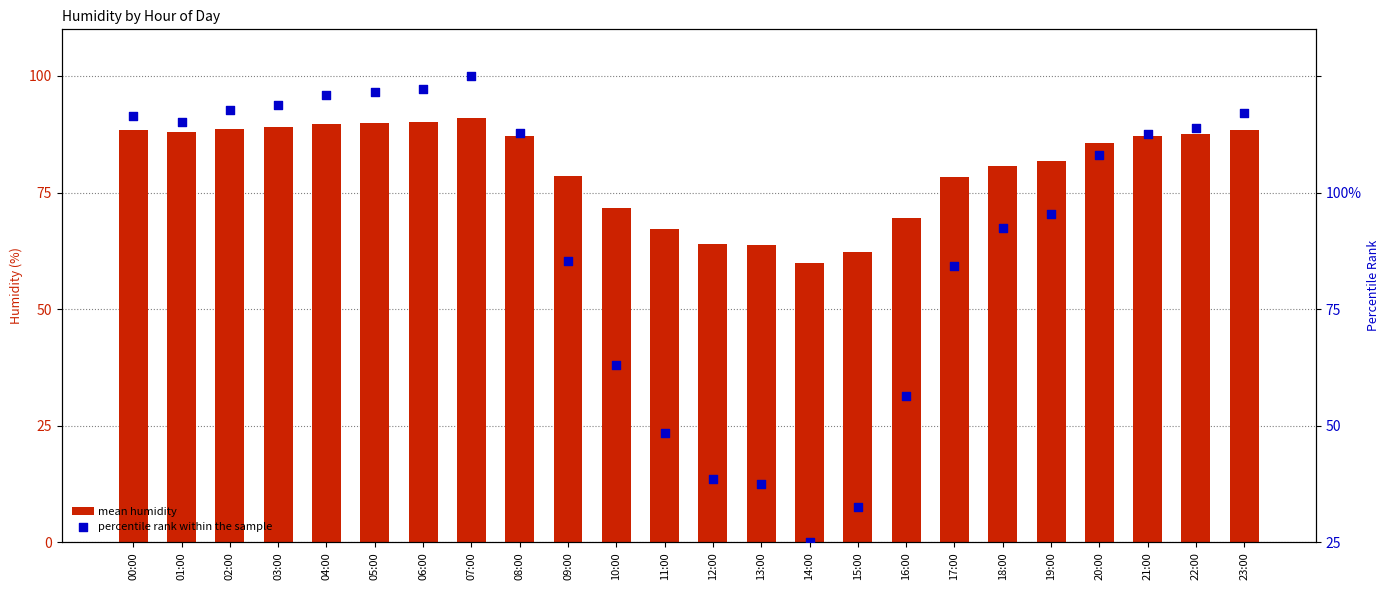

At how many categories does at least one series exceed 33?

24